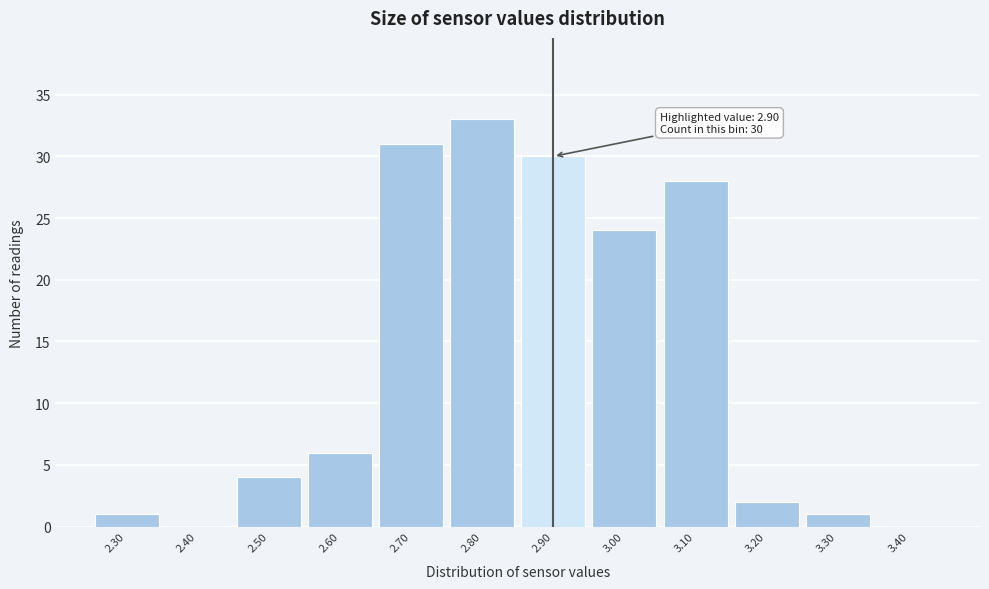

Over which range of the x-axis is the bar tallest?

2.75 to 2.85